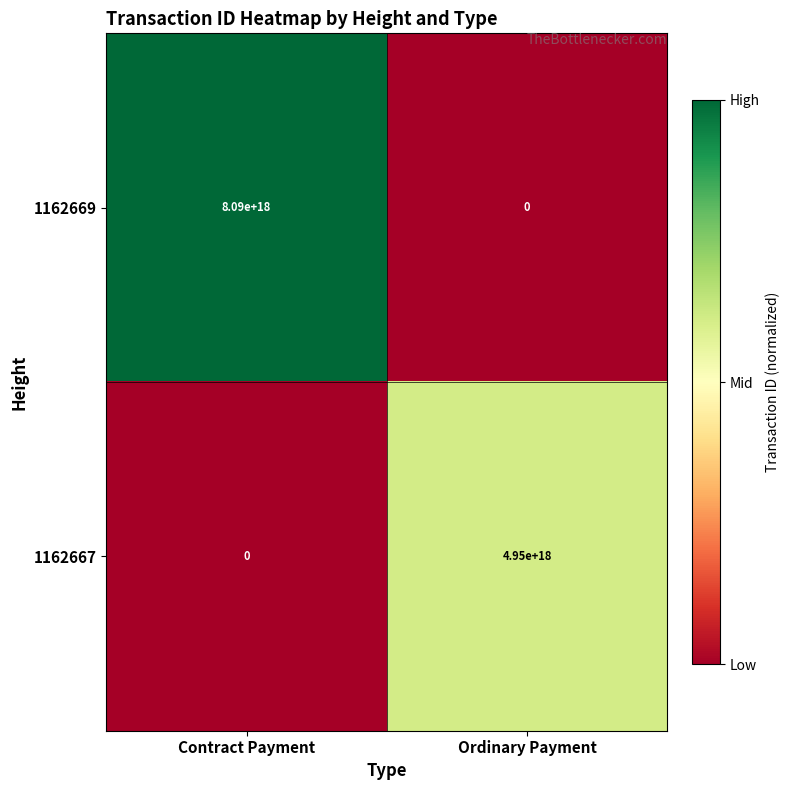

List the series in order of their peak value, lowest first.

1162667, 1162669